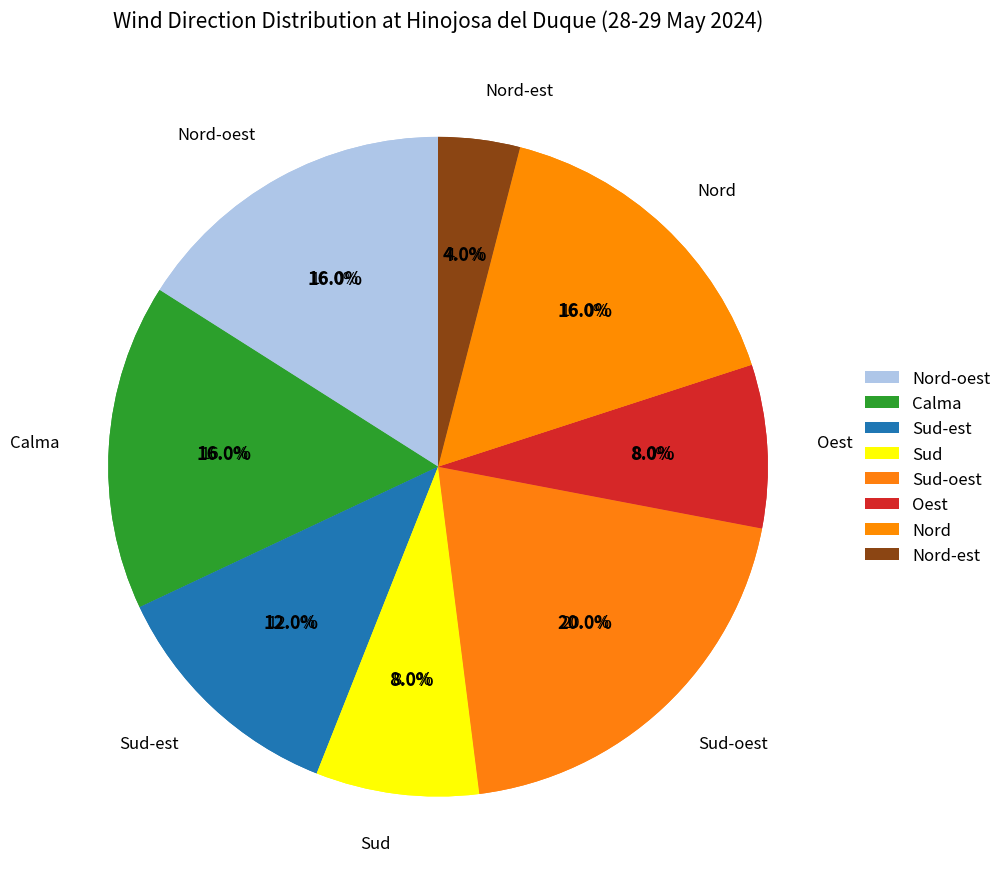

To the nearest percent, what is the difference between the Sud-oest and Calma slice percentages?

4%